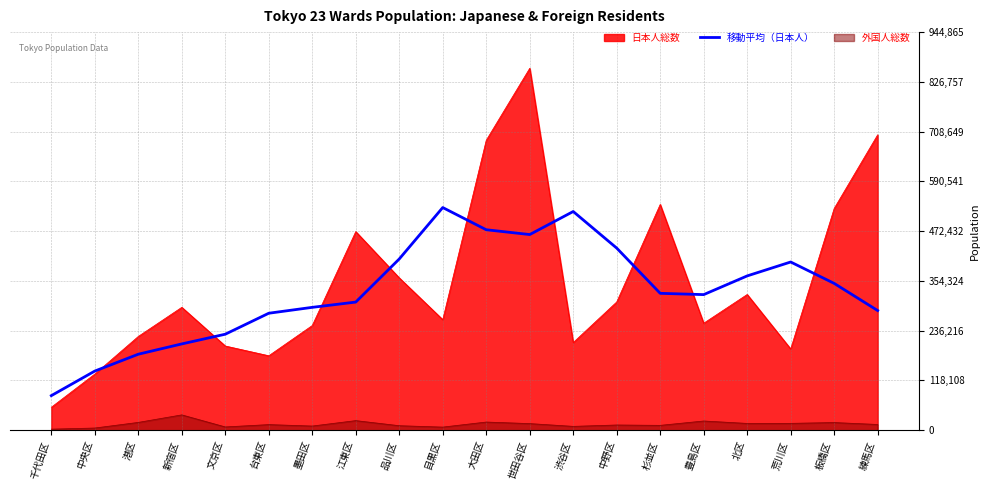

The value at 目黒区 is 106633.2. True or false?

False